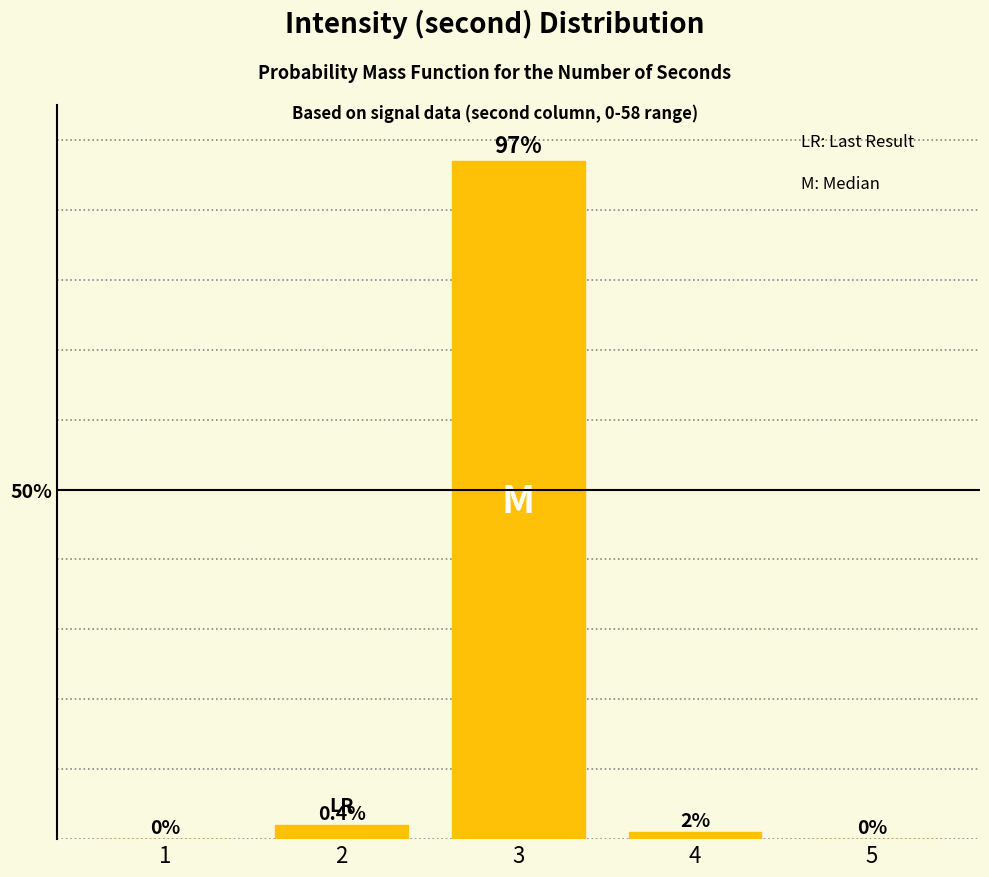

Reading right to left, list all the values displayed in this chart.

5=0	4=1	3=97	2=2	1=0